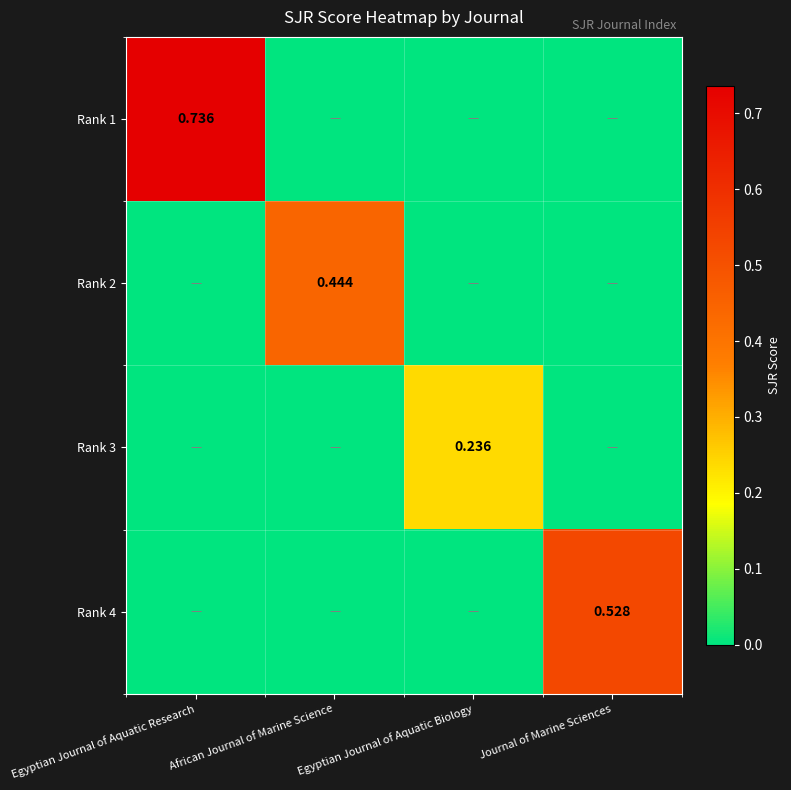

The Rank 1 series shows 0.0 at Journal of Marine Sciences. True or false?

True